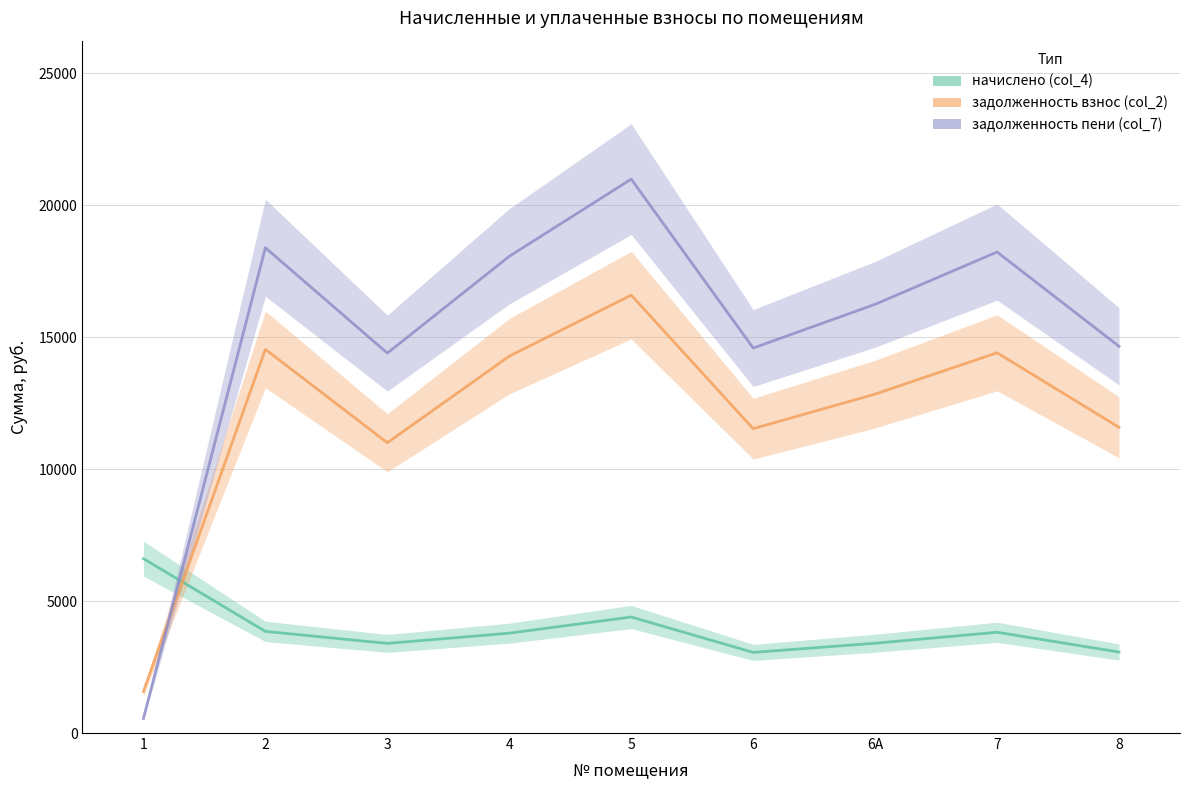

What is the smallest value displayed?

551.2